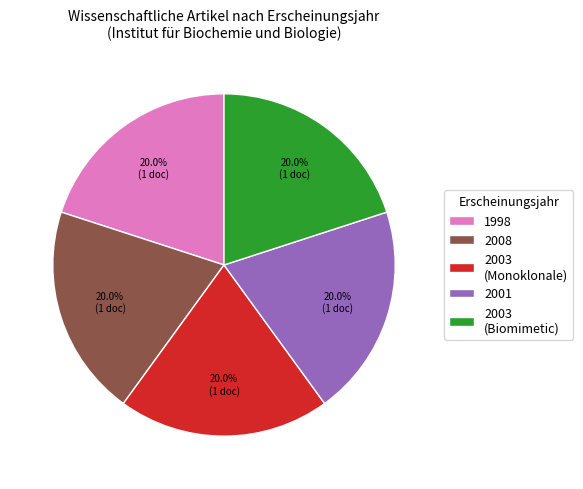

To the nearest percent, what portion does 2003 (Monoklonale) represent?

20%